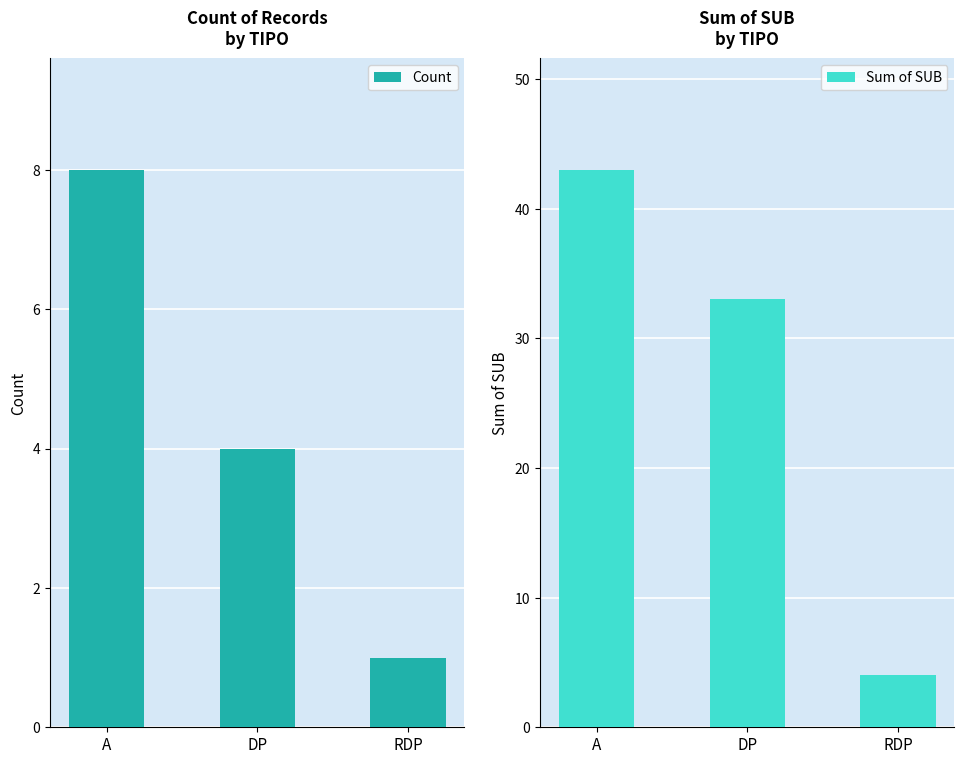

Count the Sum of SUB values in the range 4 to 43.

3